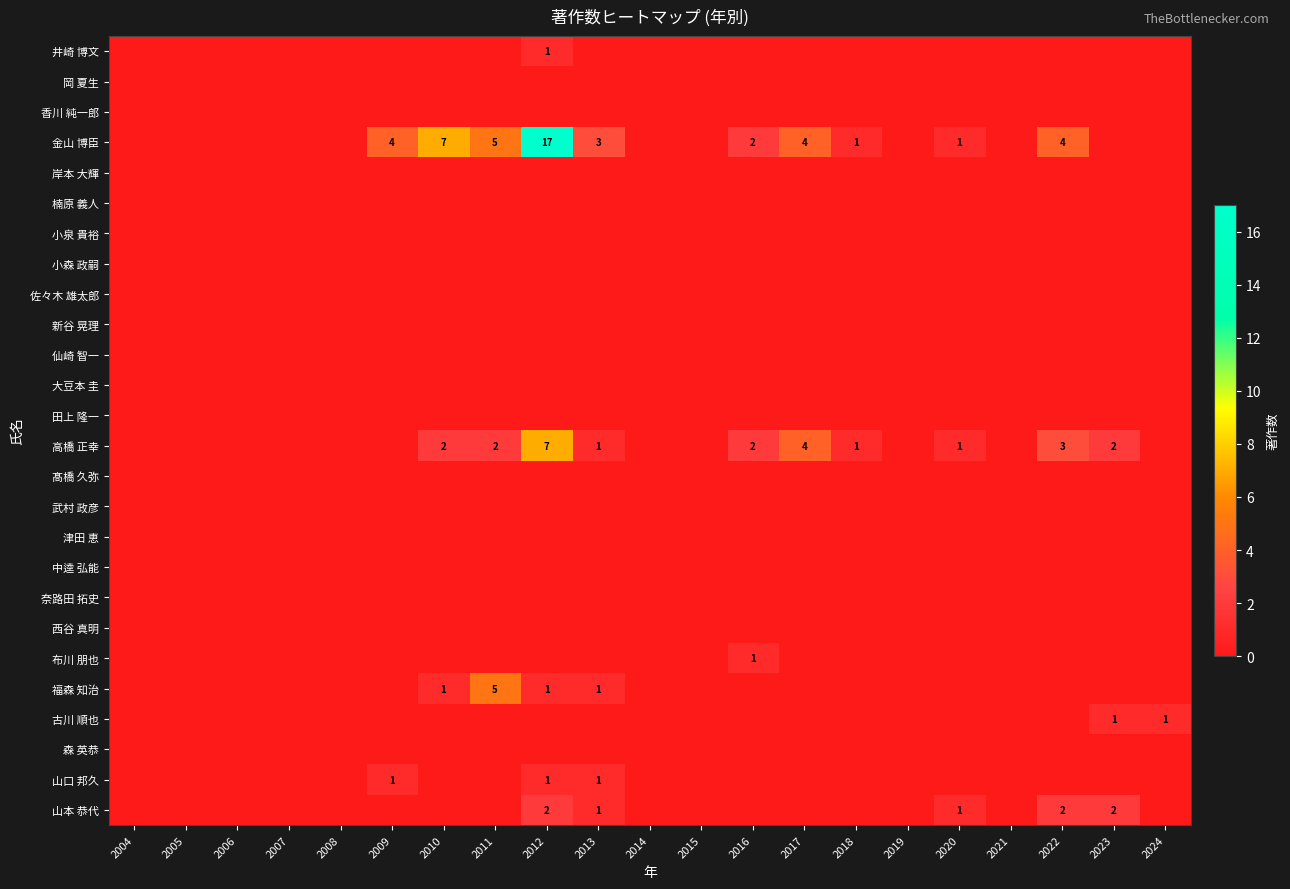

Which has a higher value, 2024 or 2004?

2024